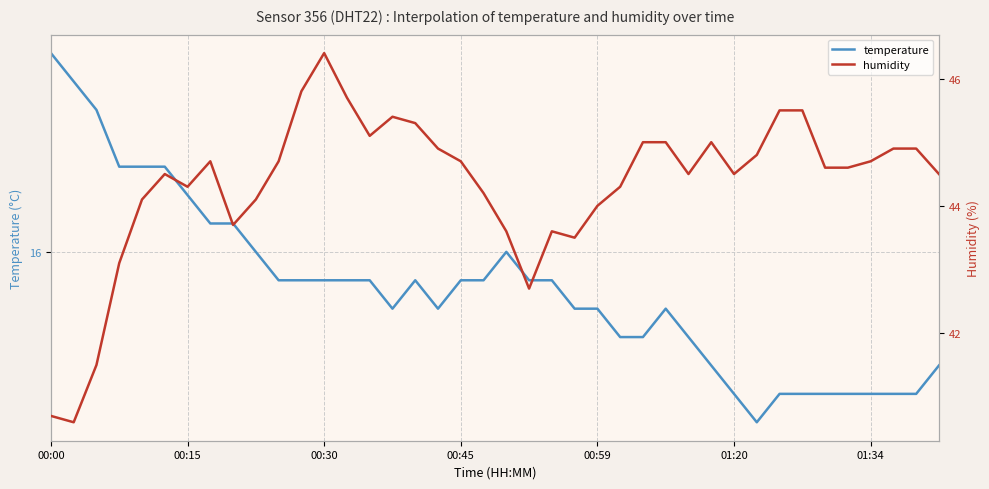

Which series changed the most between 00:59 and 8?

humidity